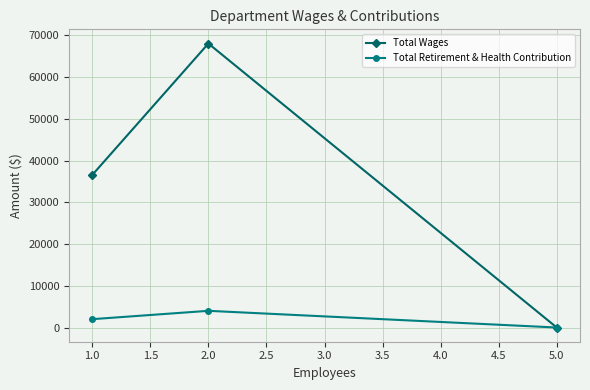

At 1.0, list the series in order from largest to smallest.

Total Wages, Total Retirement & Health Contribution